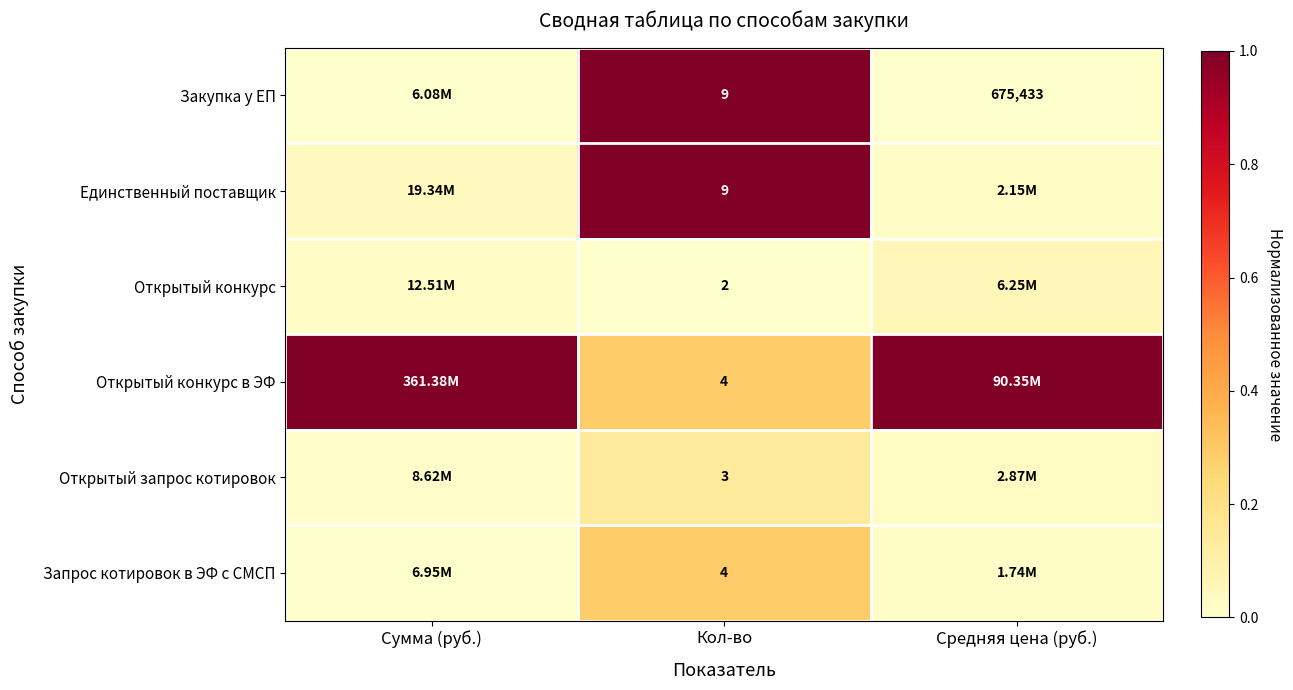

Is the value of Запрос котировок в ЭФ с СМСП at Кол-во greater than the value of Единственный поставщик at Кол-во?

No